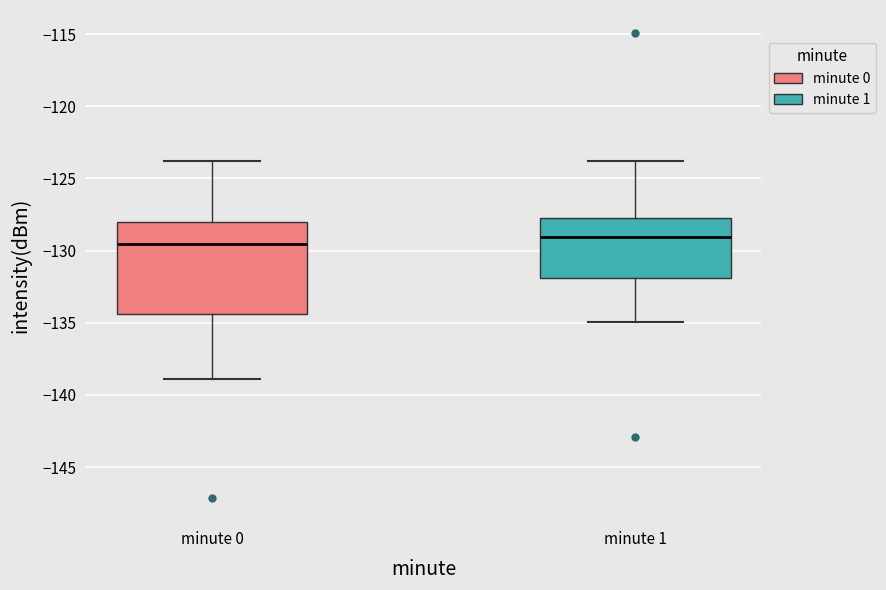

Which box's median line is the highest?

minute 1